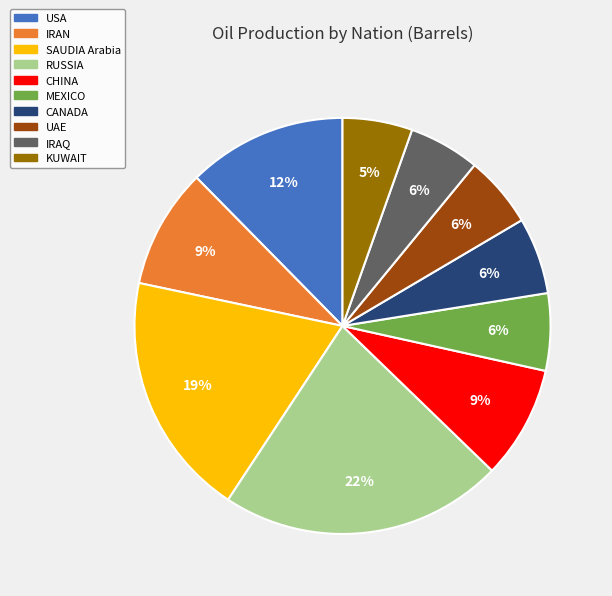

Is it true that IRAN is 9% of the pie?

True